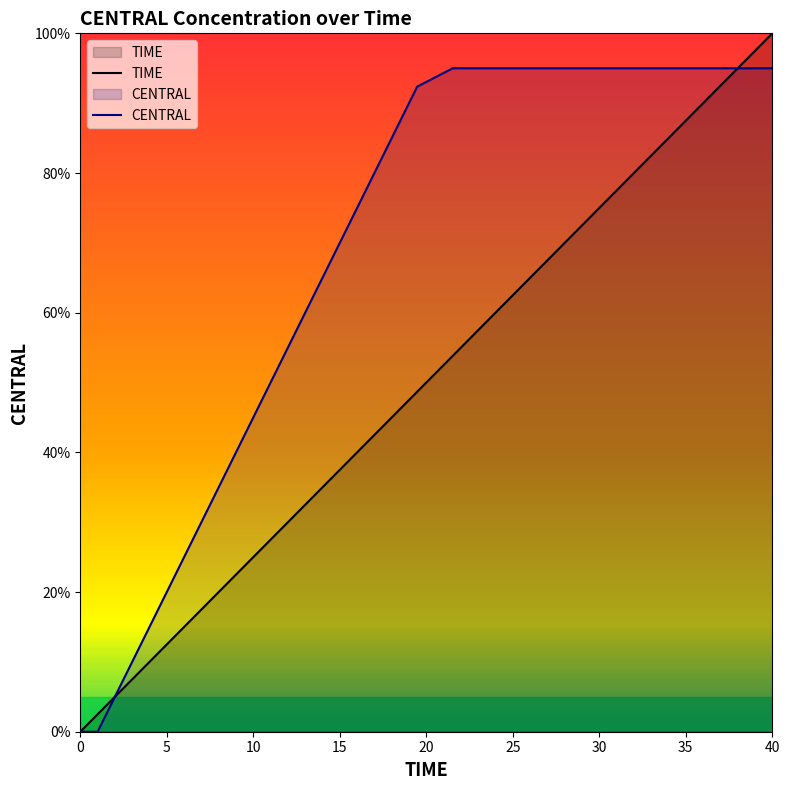

How many times do CENTRAL and TIME cross each other?

2